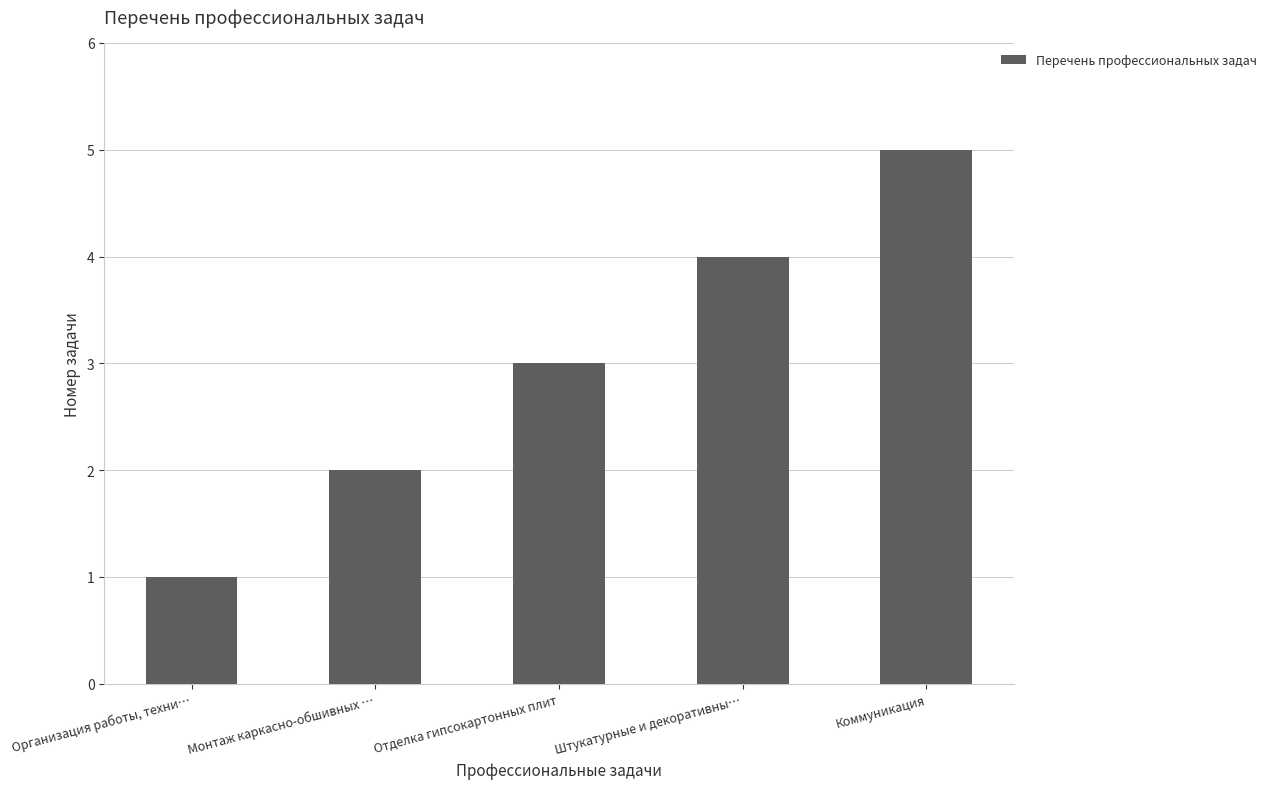

What is the label of the 5th bar from the right?

Организация работы, техни…